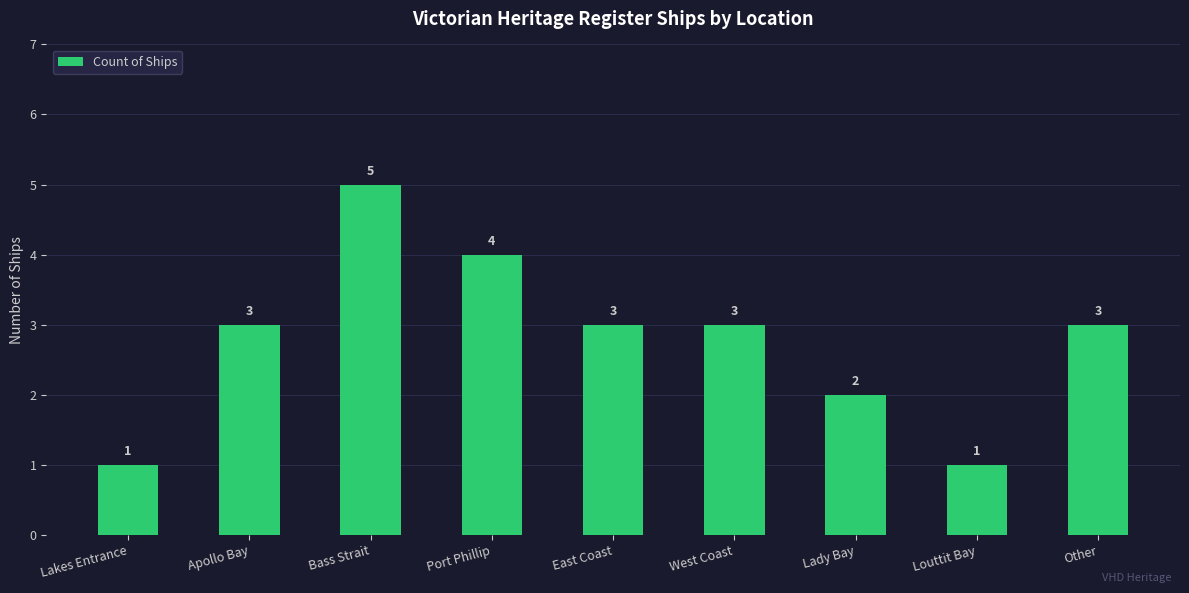

Reading left to right, transcribe all the data shown in this chart.

1	3	5	4	3	3	2	1	3